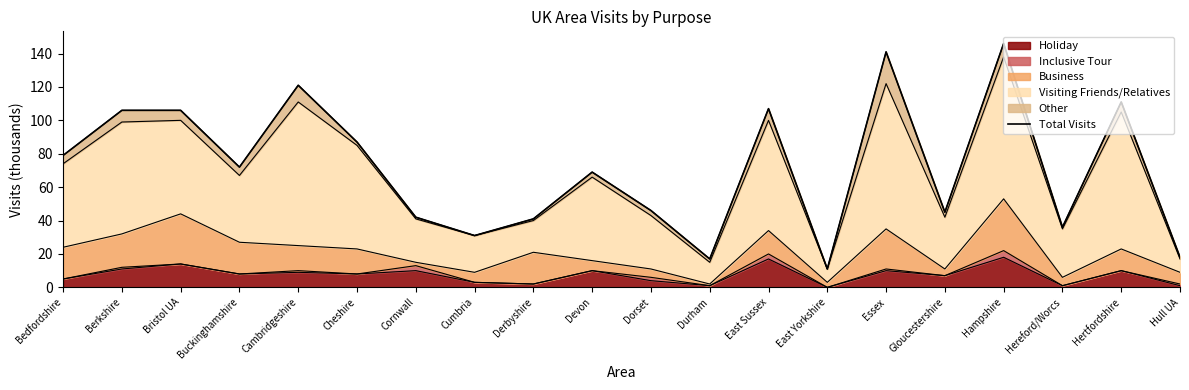

Where is the first local minimum?

Buckinghamshire